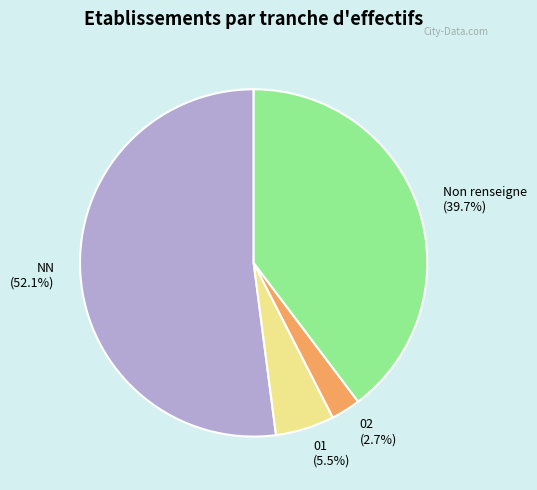

Rank the categories by value from lowest to highest.

02, 01, Non renseigne, NN